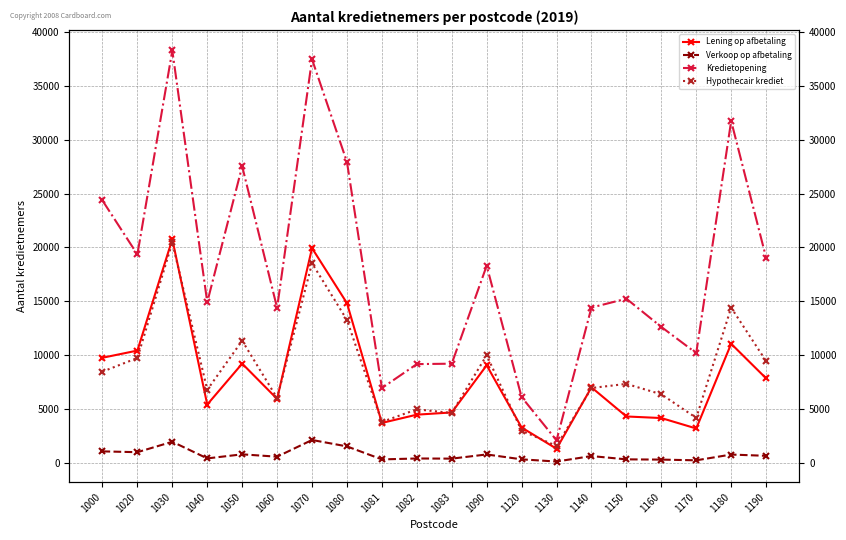

At which category is the sum across all series the highest?

1030